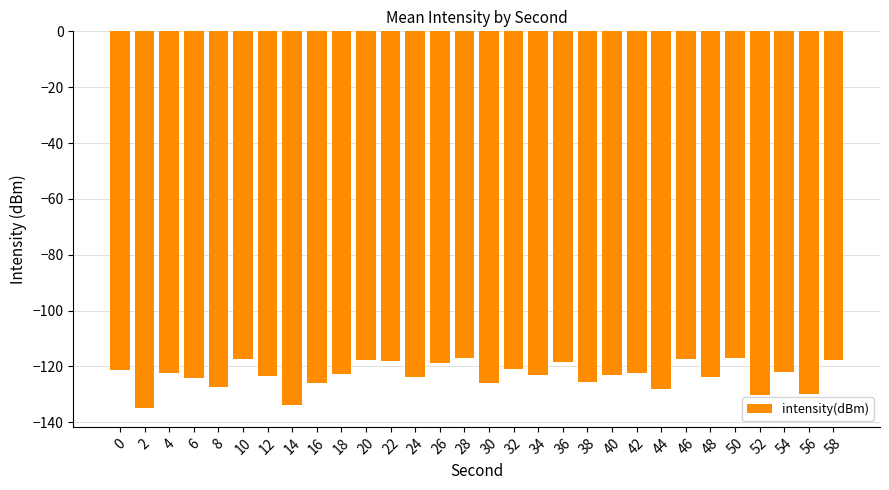

True or false: the data shows -200.3 at 24.

False